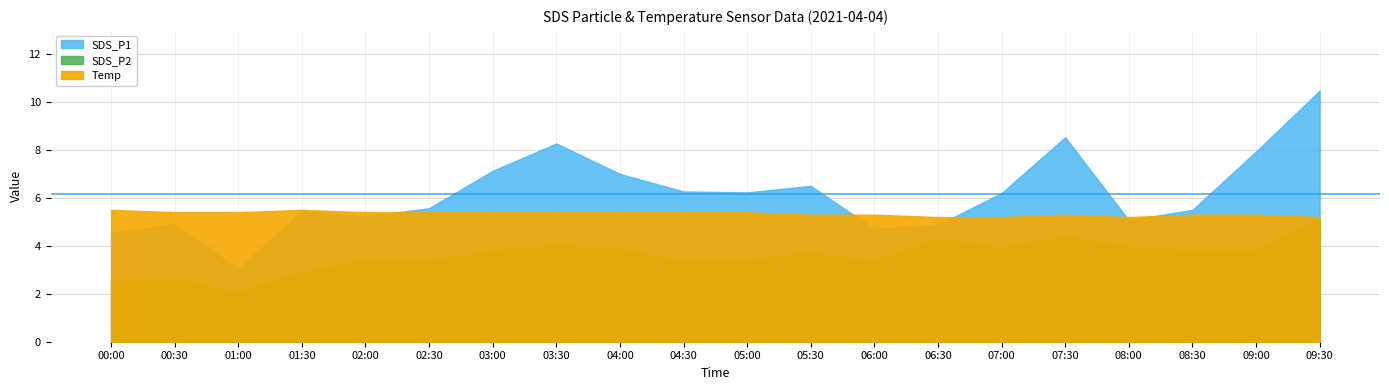

Between which two adjacent categories do SDS_P1 and Temp first intersect?

02:00 and 02:30